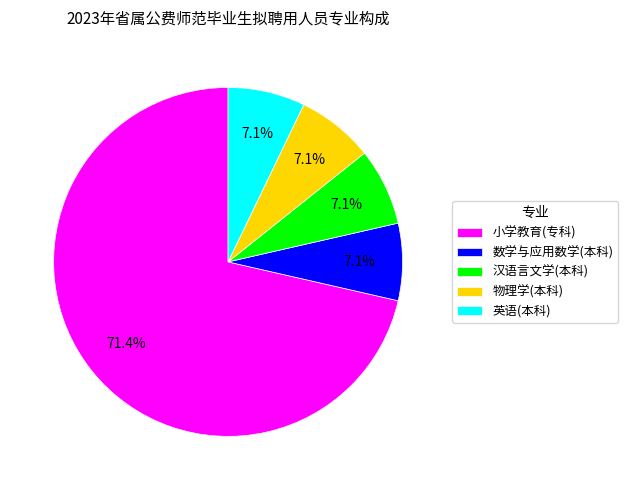

Which category has the biggest portion of the pie?

小学教育(专科)